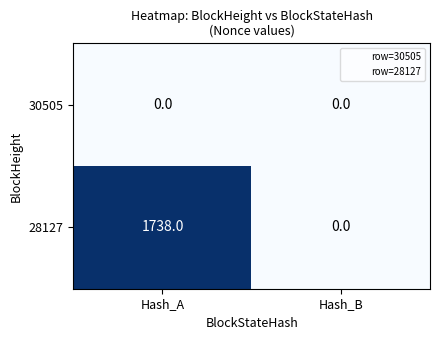

How many series are shown in this chart?

2